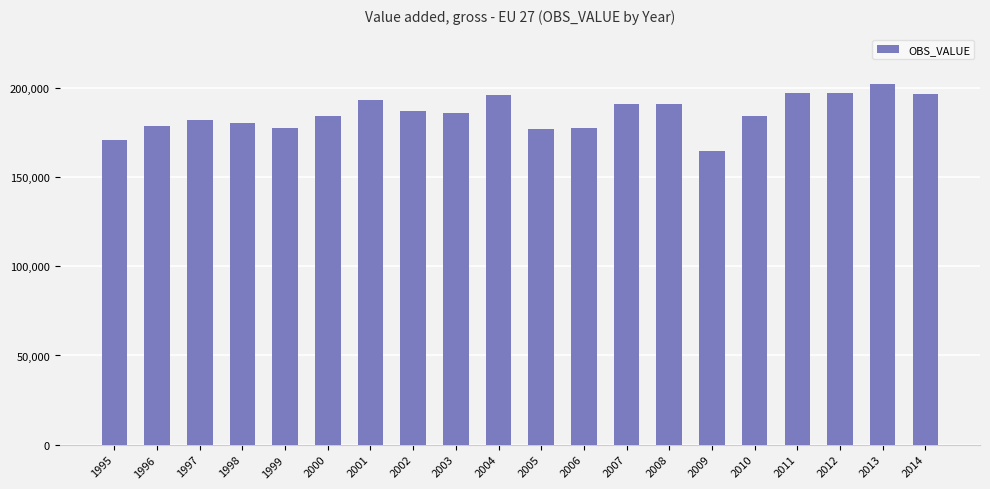

True or false: the data shows 289489.2 at 1997.

False